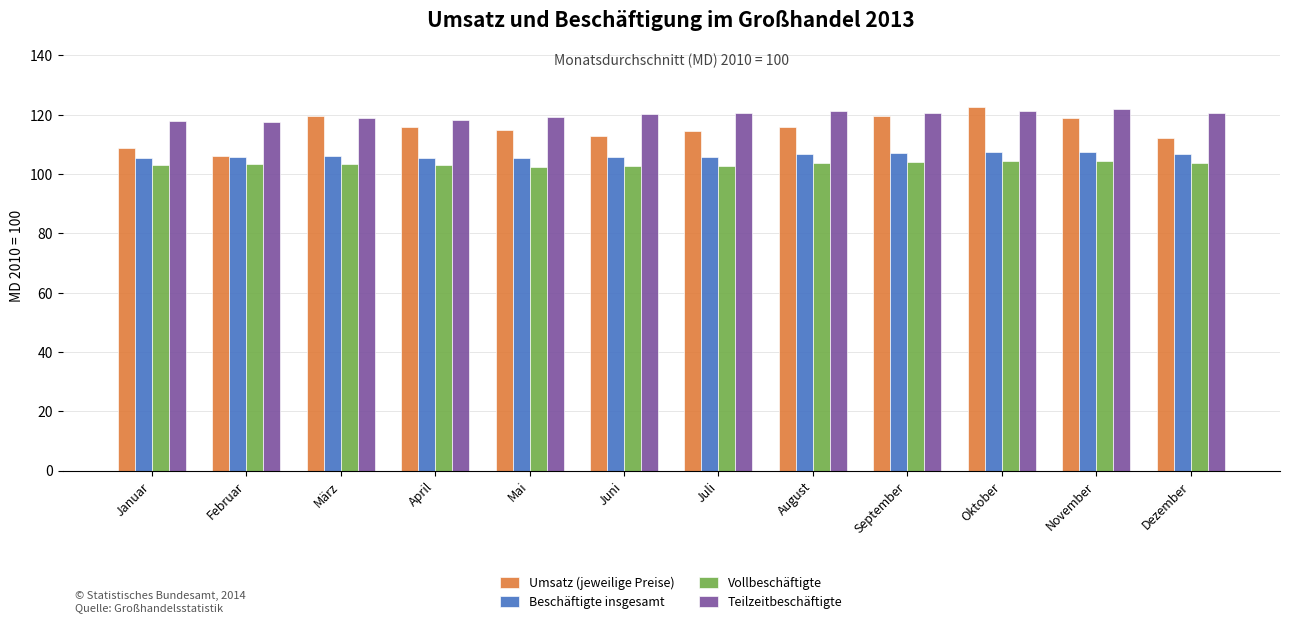

What is the total value across all series at August?

447.2